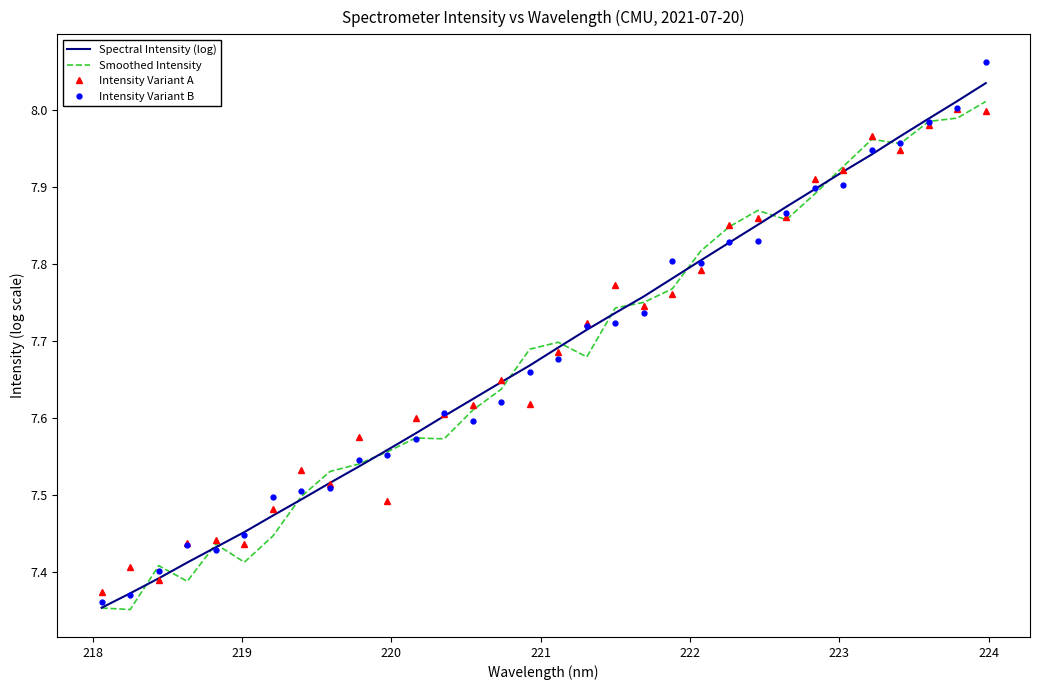

Which series has the largest range (max minus min)?

Intensity Variant B